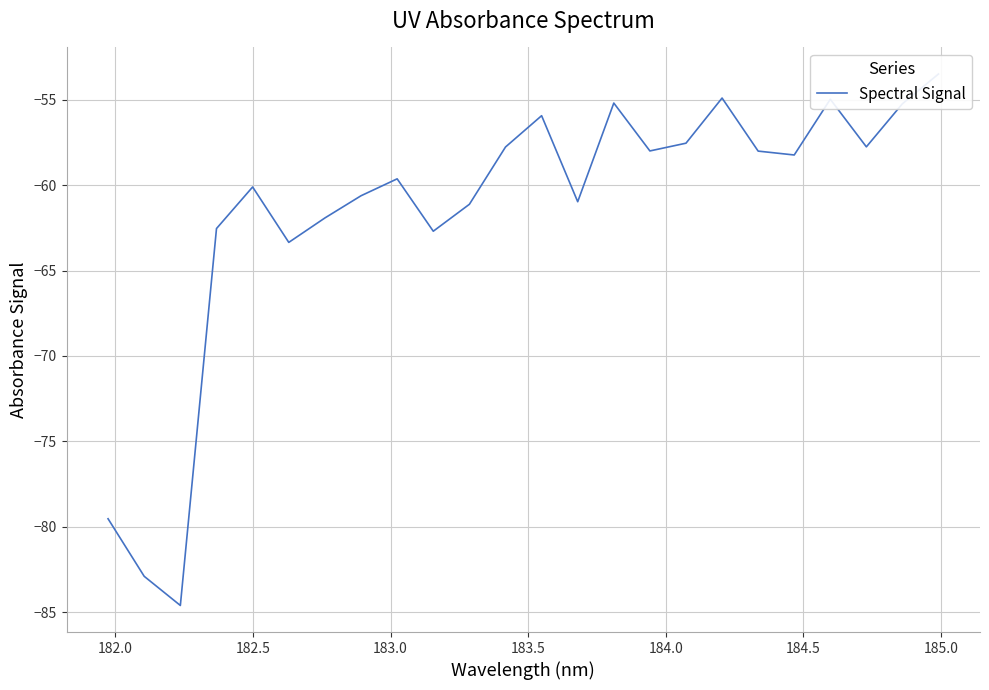

How many data points are less than -58?

14